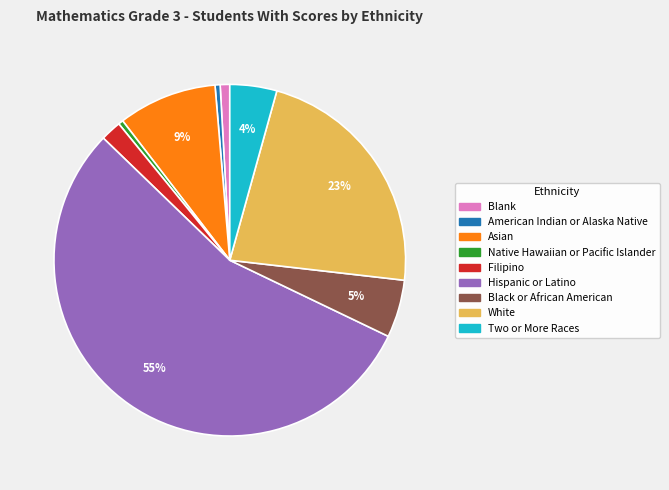

How many slices are in this pie chart?

9